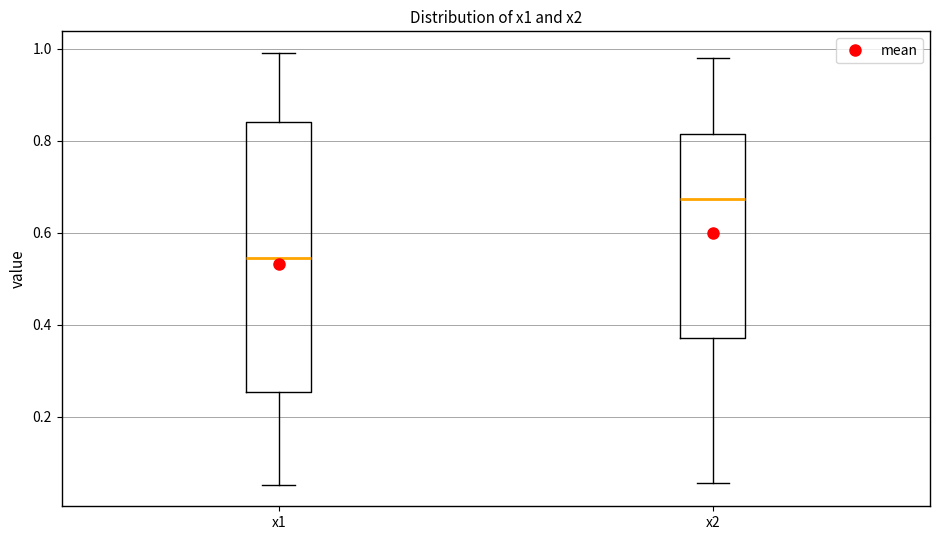

Reading left to right, transcribe this box plot: for each box, give where its median line is, the range the box spans, and where its two whiskers end, as read against the y-axis. The values are not printed on the chart, so give them approximately, as read against the axis.

x1: median 0.54, box 0.26 to 0.84, whiskers 0.06 to 1.00
x2: median 0.68, box 0.38 to 0.82, whiskers 0.06 to 0.98